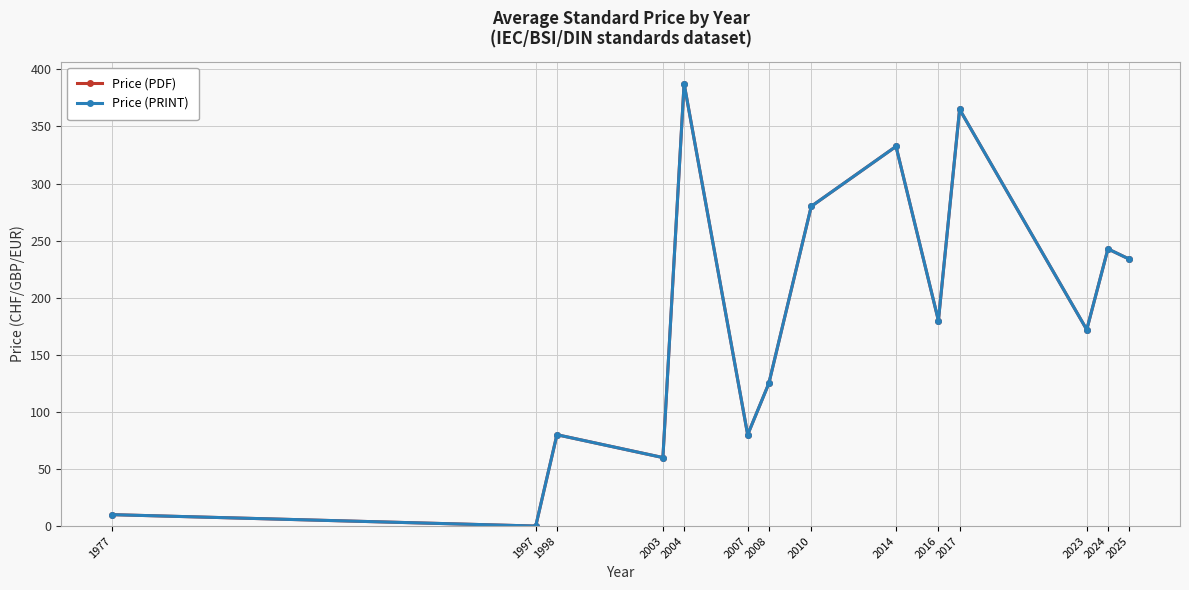

Rank the series by their maximum value, from highest to lowest.

Price (PDF), Price (PRINT)